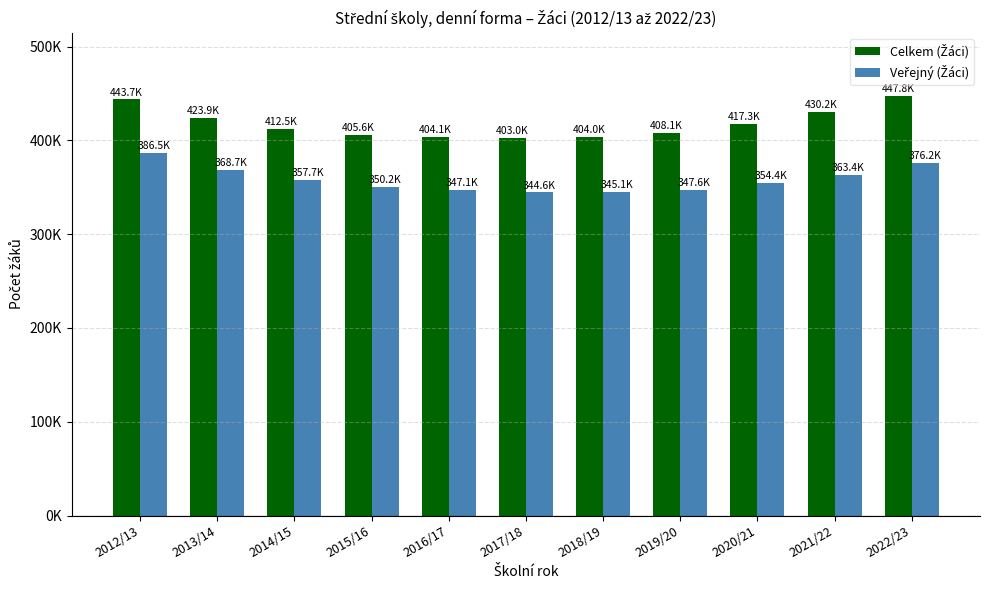

Reading left to right, list all the values displayed in this chart.

Celkem (Žáci): 2012/13=443719	2013/14=423863	2014/15=412532	2015/16=405631	2016/17=404087	2017/18=403018	2018/19=403957	2019/20=408088	2020/21=417302	2021/22=430216	2022/23=447796
Veřejný (Žáci): 2012/13=386493	2013/14=368732	2014/15=357694	2015/16=350248	2016/17=347136	2017/18=344591	2018/19=345109	2019/20=347625	2020/21=354391	2021/22=363381	2022/23=376172